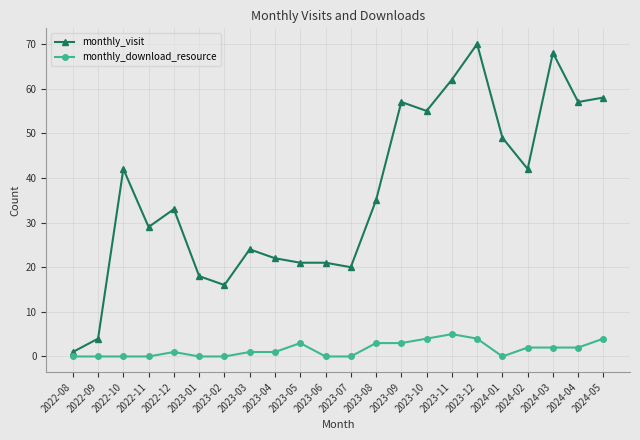

How many lines are shown in the chart?

2